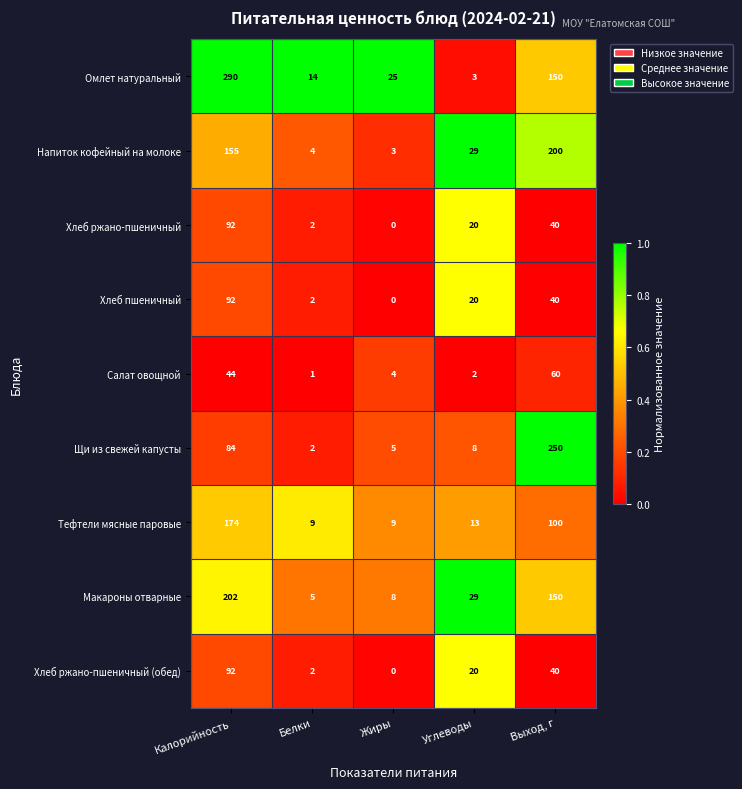

True or false: Напиток кофейный на молоке has a value of 2 at Белки.

False